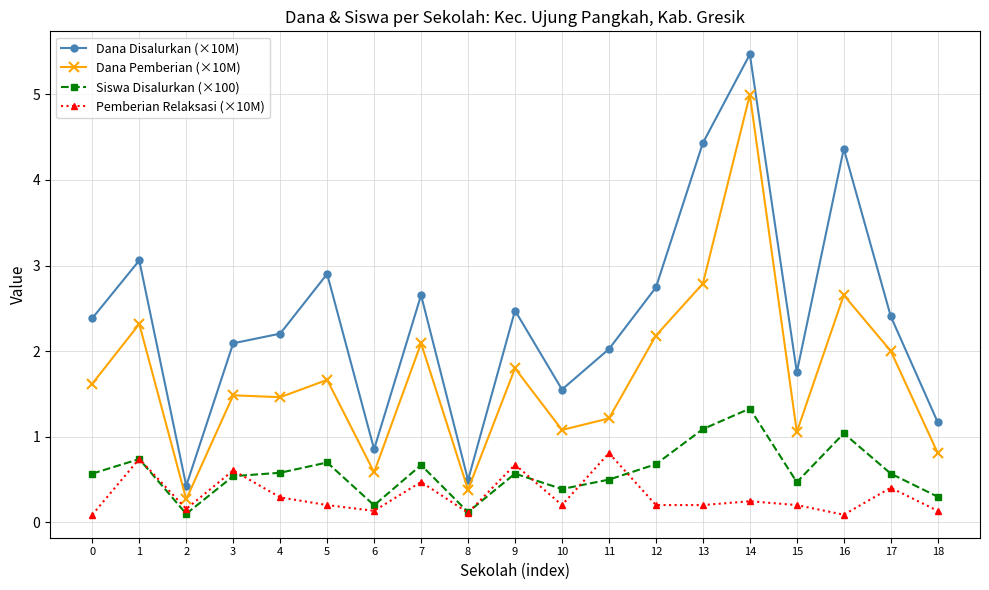

What is the difference between the maximum and minimum values in the Siswa Disalurkan (×100) series?

1.2